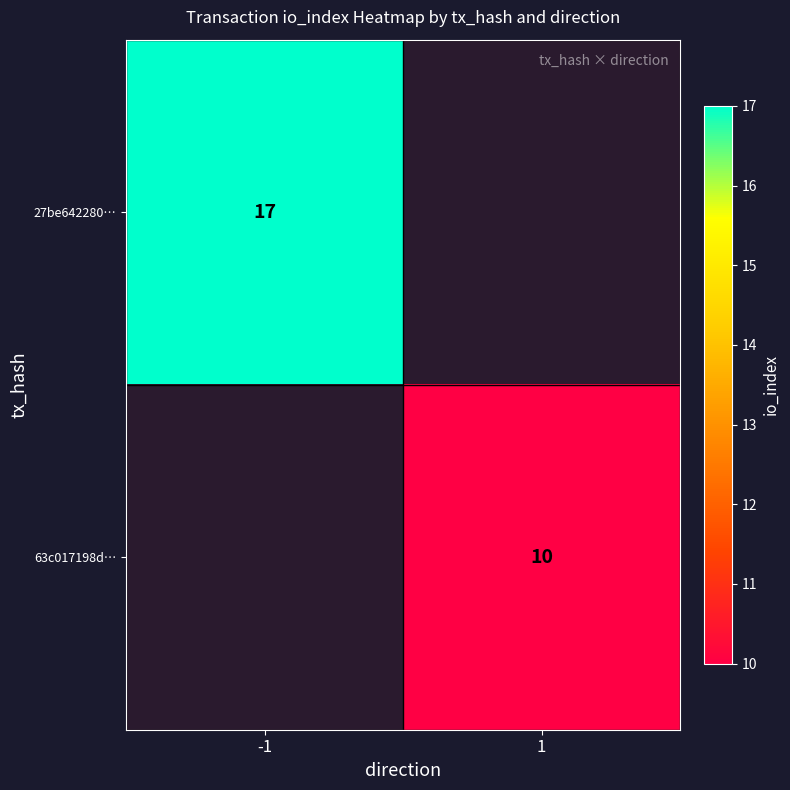

The value of 63c017198d… at 1 is 10. True or false?

True